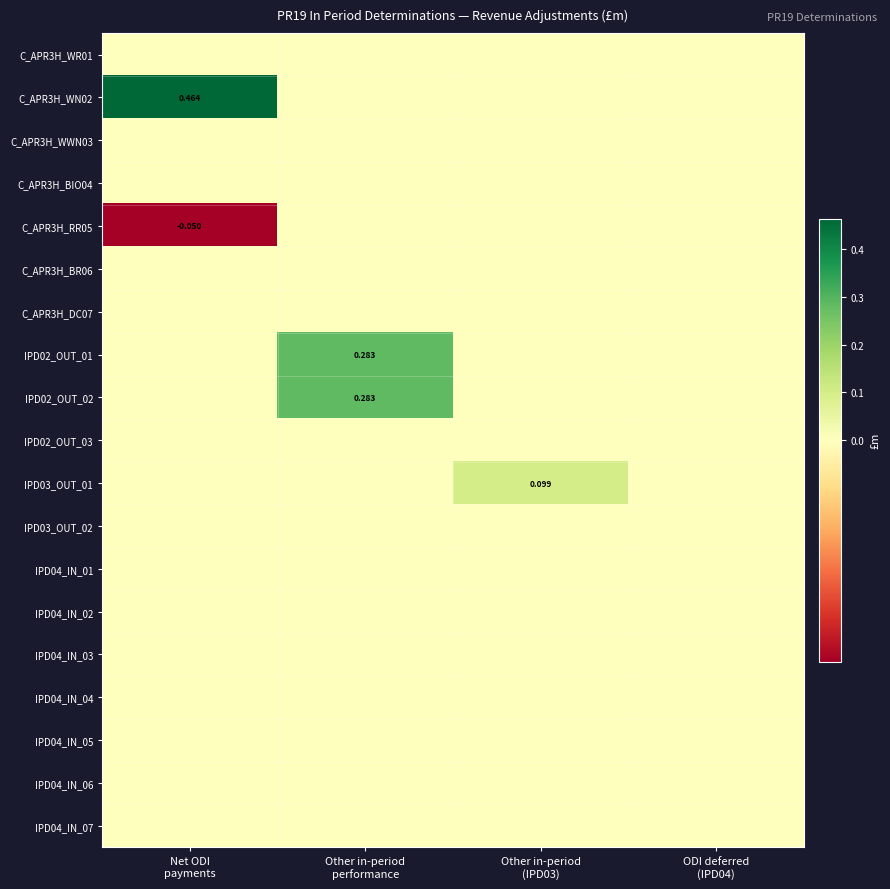

What is the total value across all series at Net ODI
payments?

0.4